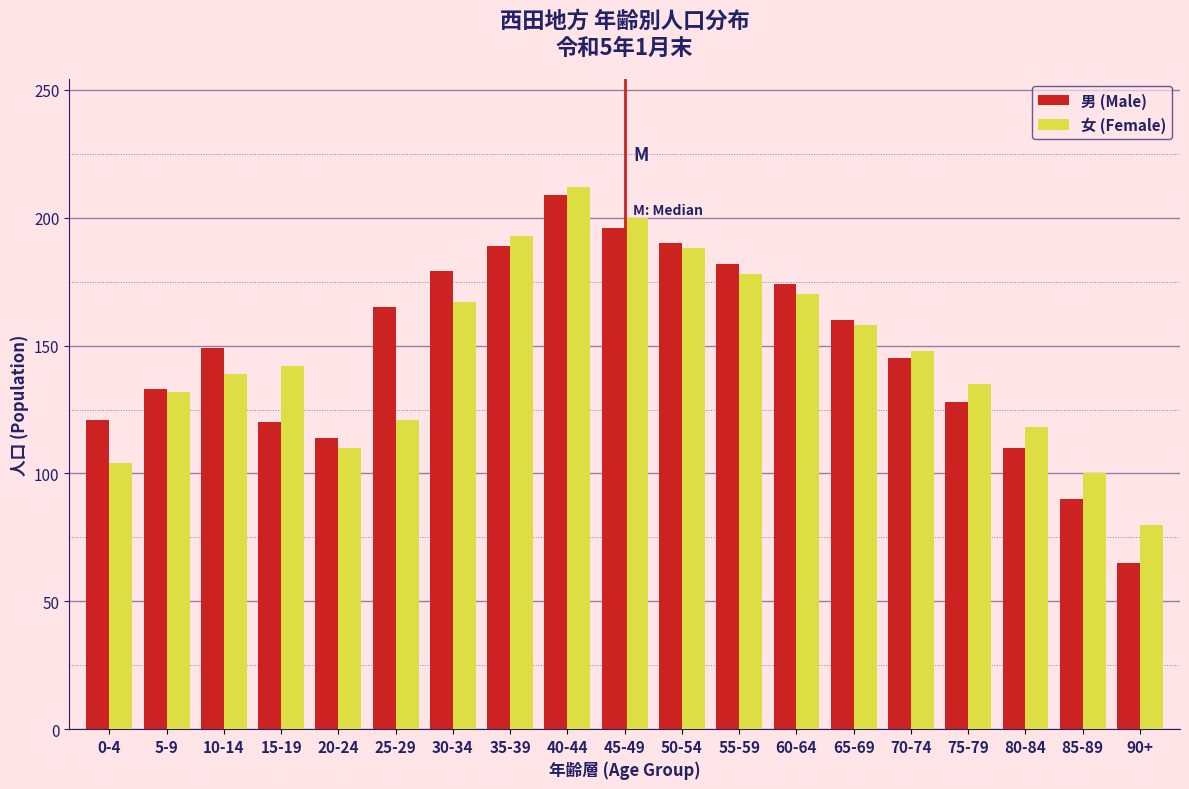

What is the average value of the 女 (Female) series?

147